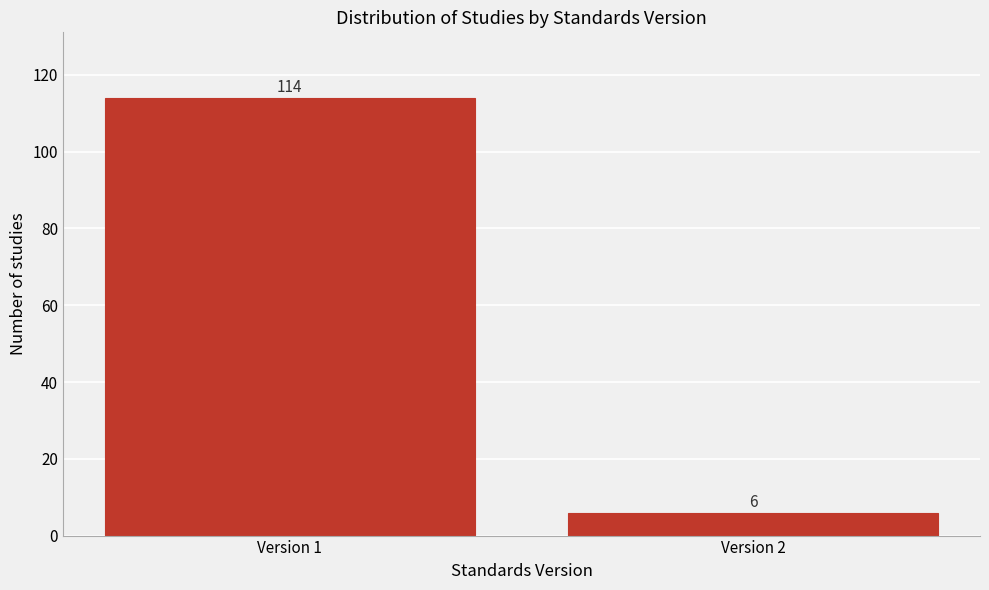

Reading left to right, extract all data points from this chart.

114	6